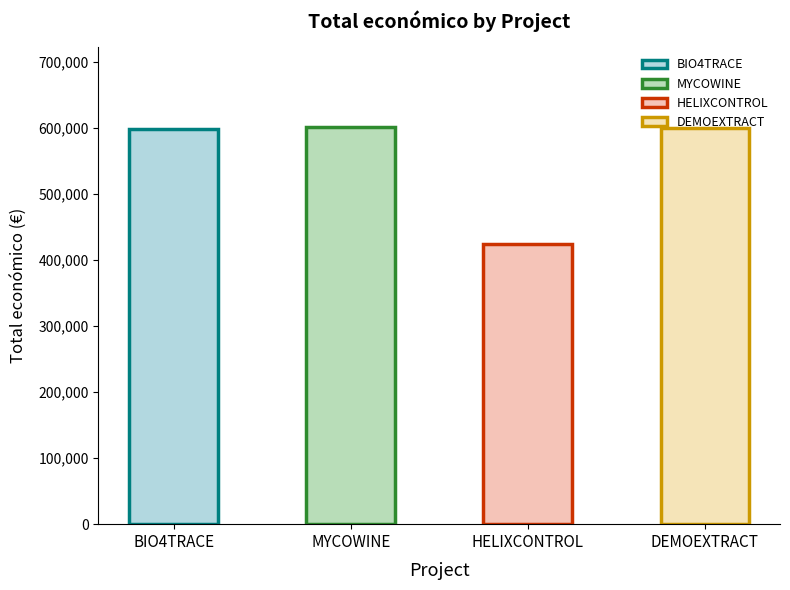

Between HELIXCONTROL and DEMOEXTRACT, which is larger?

DEMOEXTRACT